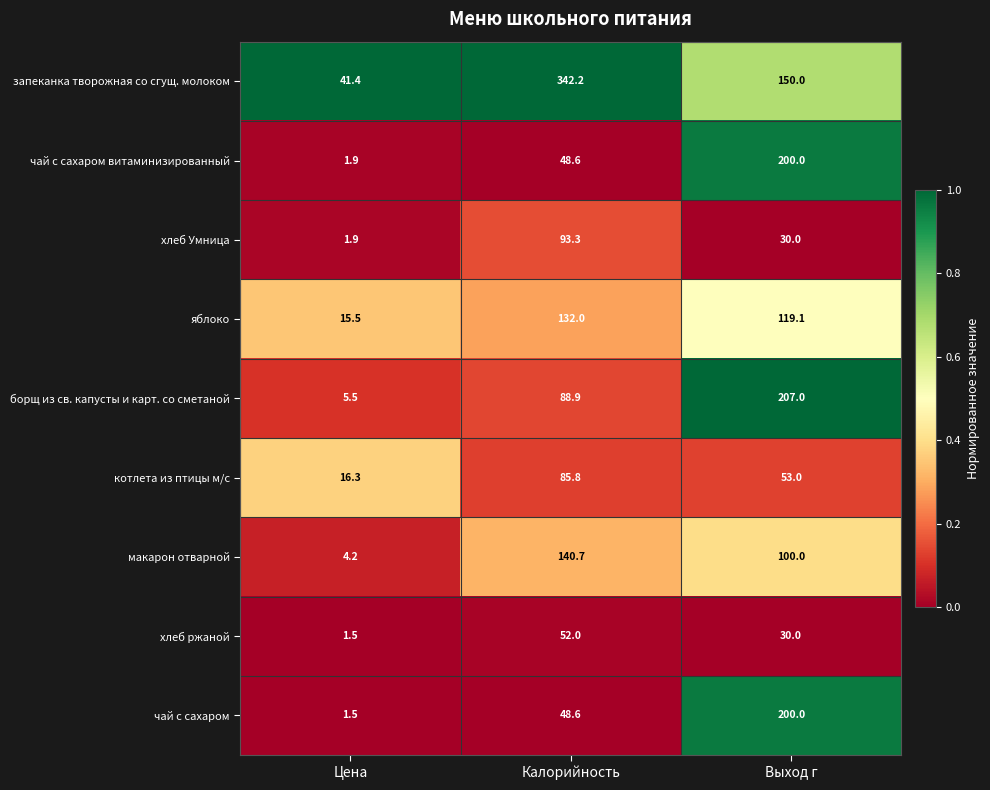

The value of яблоко at Выход г is 45.0. True or false?

False